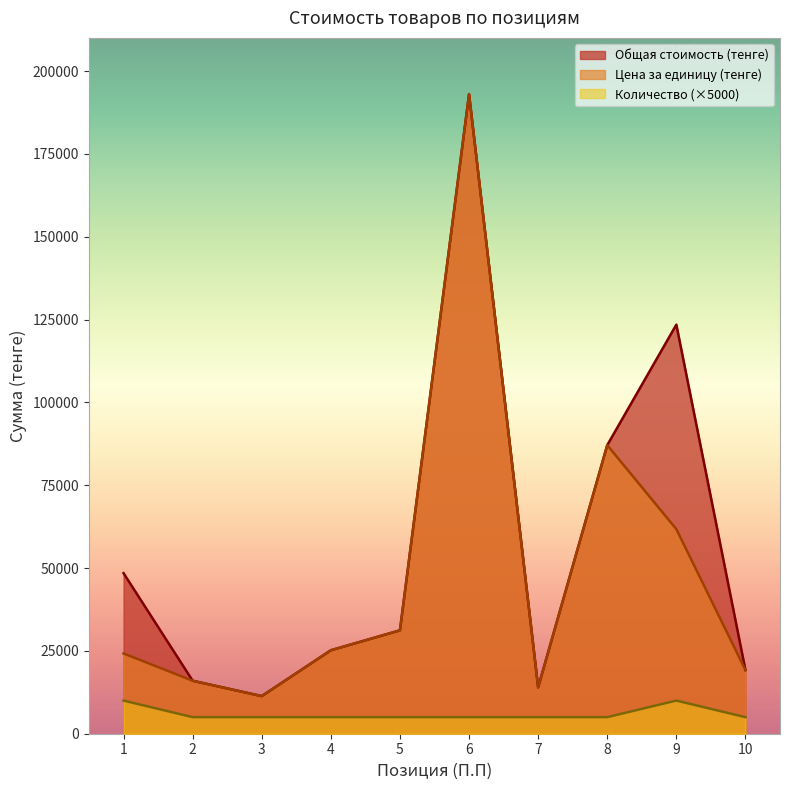

Between 8 and 9, which series saw the biggest shift?

Общая стоимость (тенге)